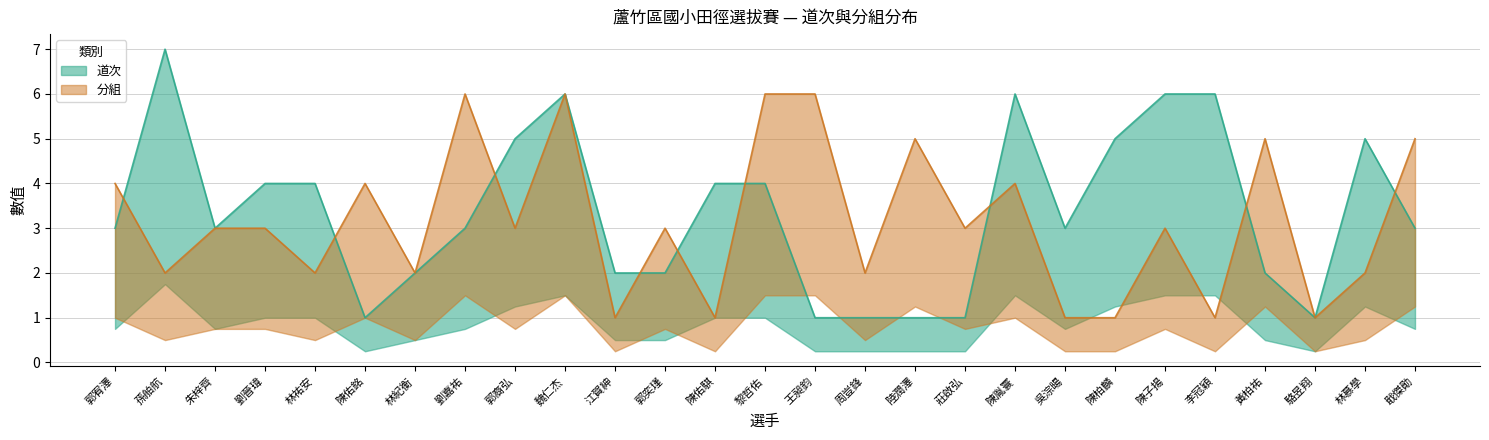

What is the value of the 分組 point at the 1st from the left?

4